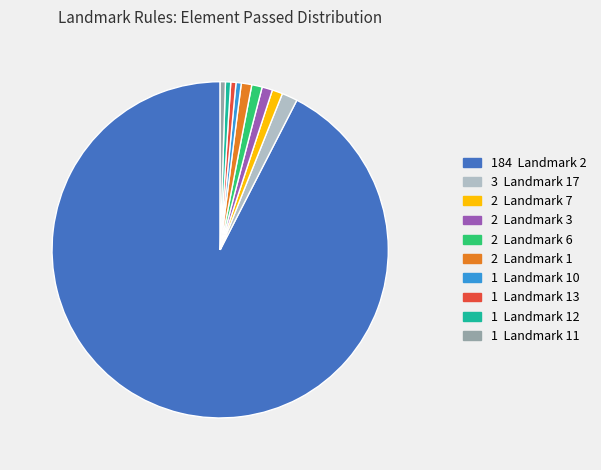

Does 184 Landmark 2 represent more than half of the total?

Yes